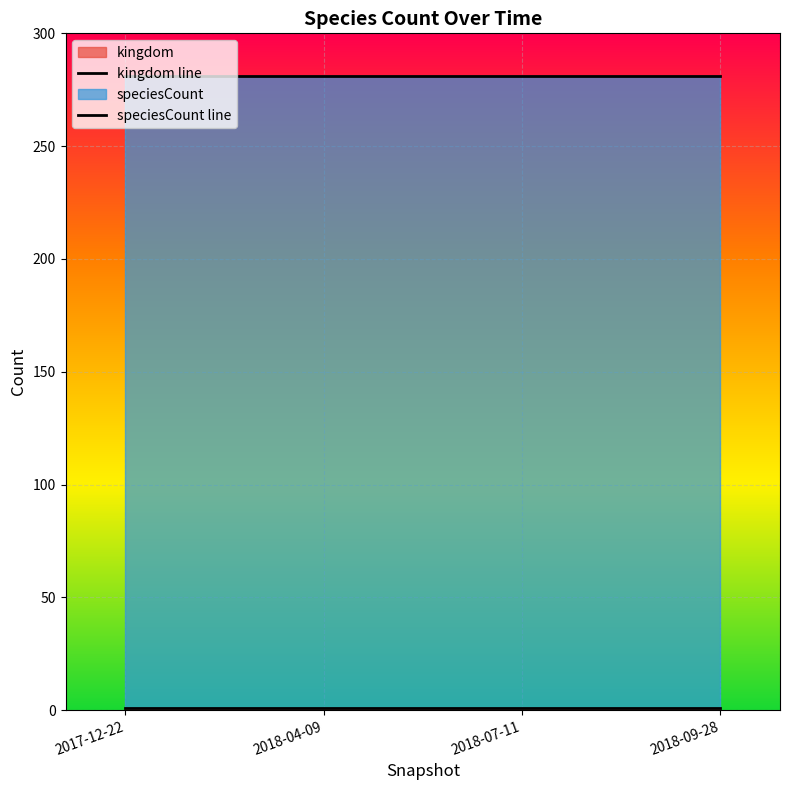

Which series changed the most between 2018-04-09 and 2018-07-11?

kingdom line